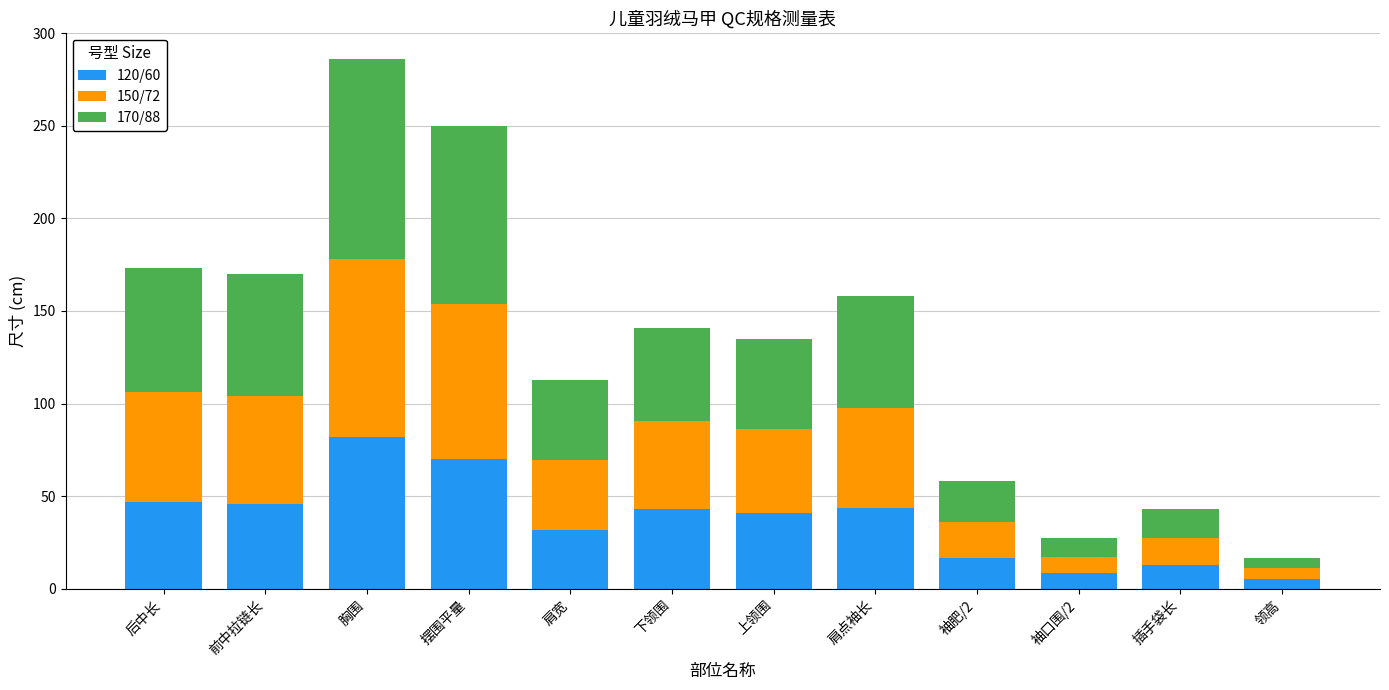

Is it true that 120/60 equals 46.0 at 前中拉链长?

True